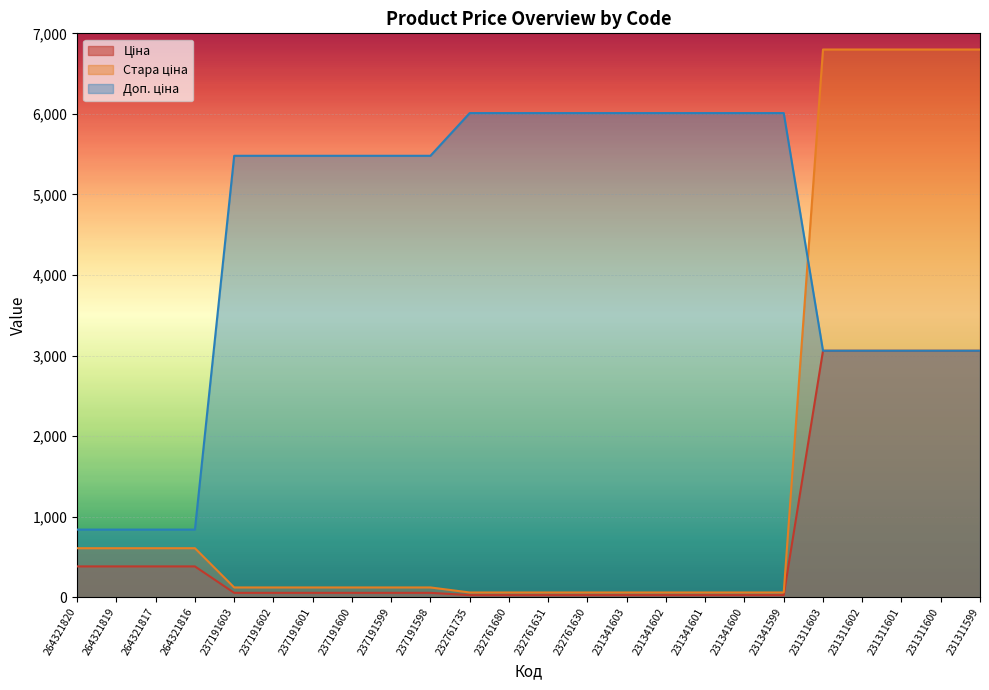

Rank the series by their maximum value, from lowest to highest.

Ціна, Доп. ціна, Стара ціна